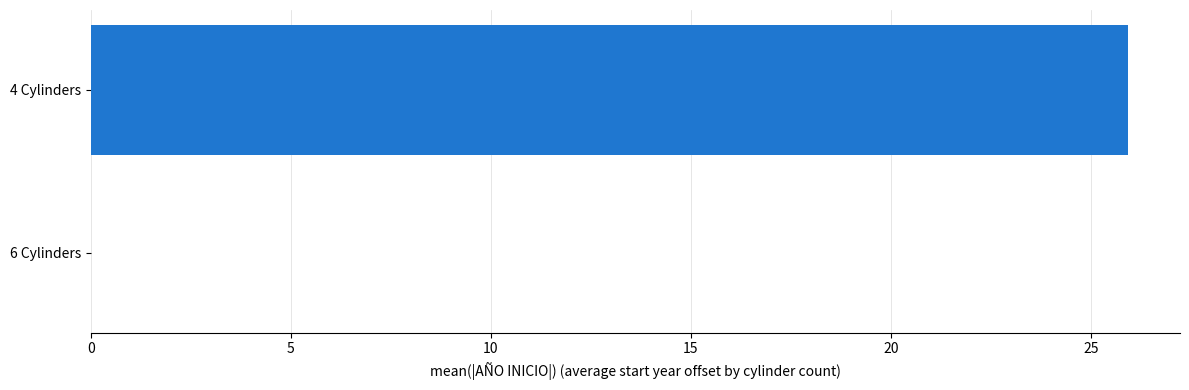

How many values are above zero?

1